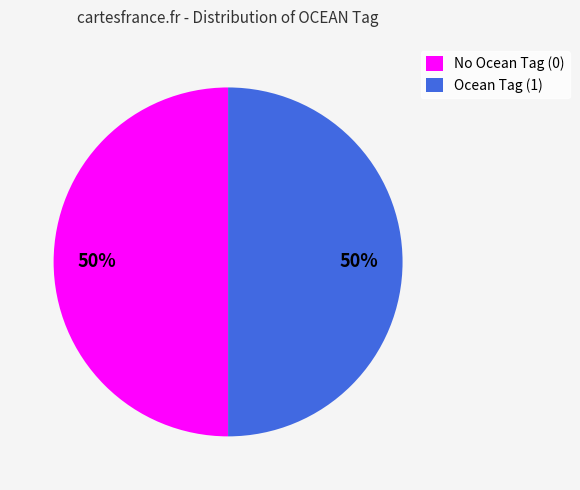

Is it true that No Ocean Tag (0) is 50% of the pie?

True